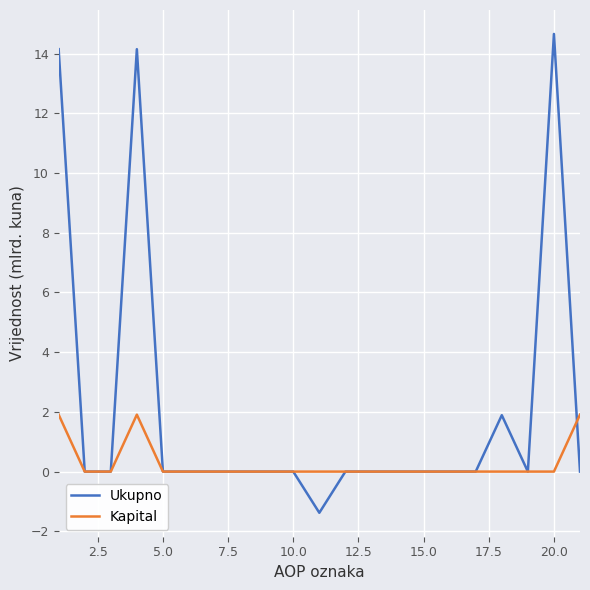

True or false: Kapital has more than 0 points higher than both neighbors.

True